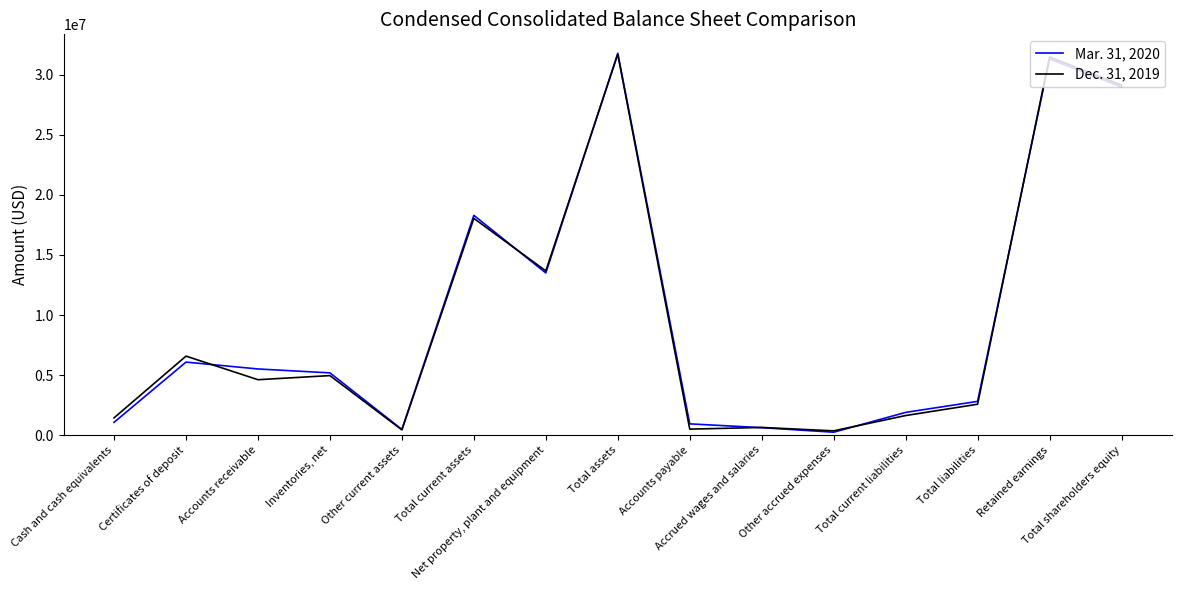

What is the difference between the highest and lowest values at Certificates of deposit?

498000